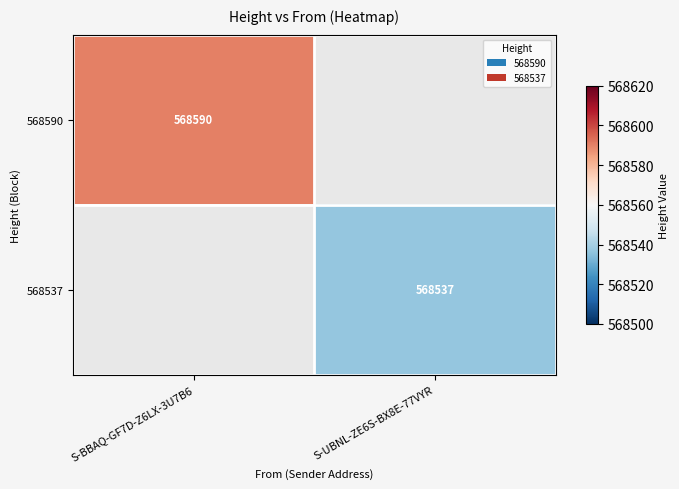

True or false: 568590 has a value of 568590 at S-BBAQ-GF7D-Z6LX-3U7B6.

True